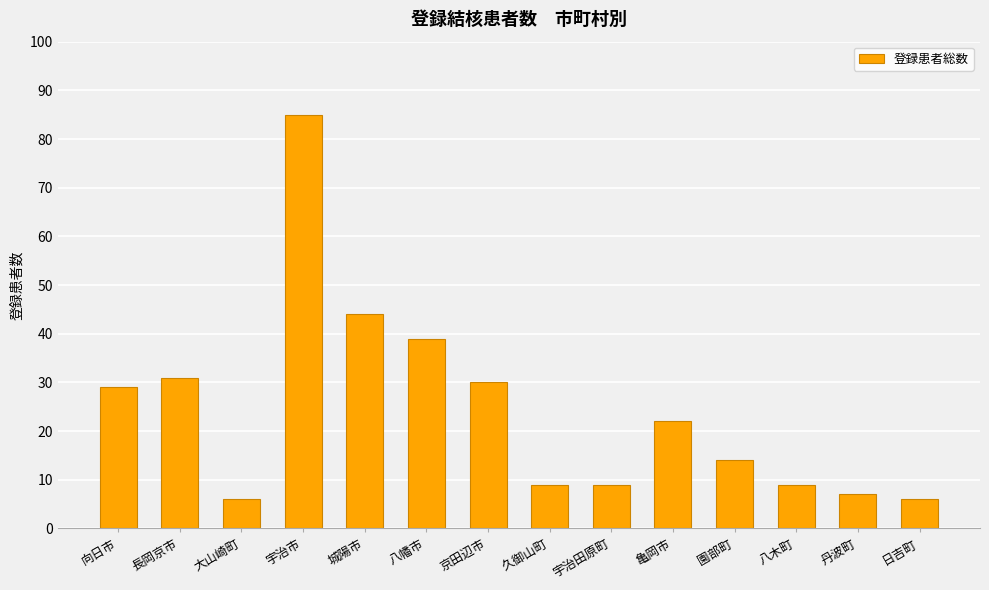

Which label corresponds to the largest value in the chart?

宇治市